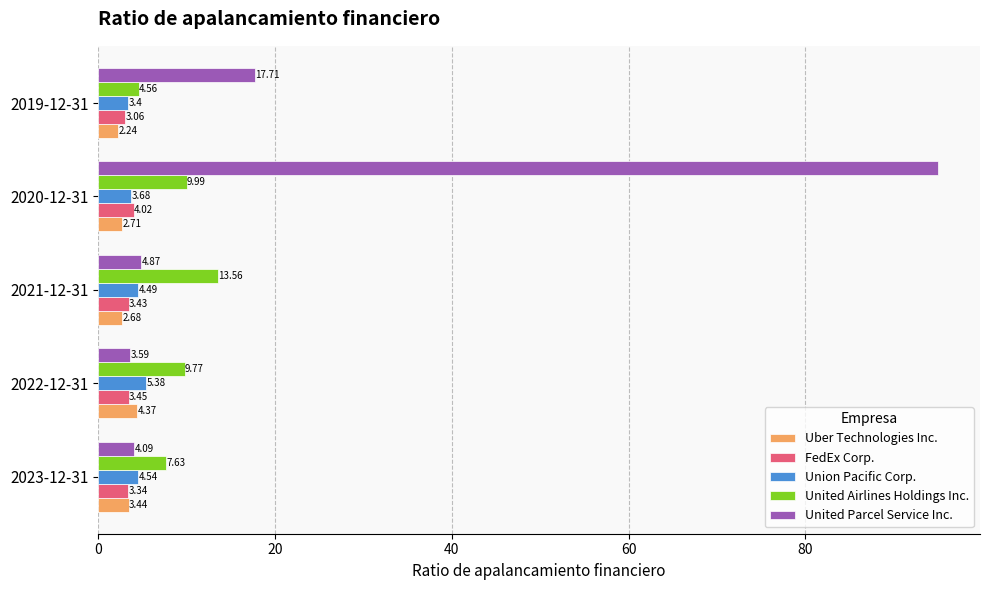

At which label is Uber Technologies Inc. closest to 3?

2020-12-31